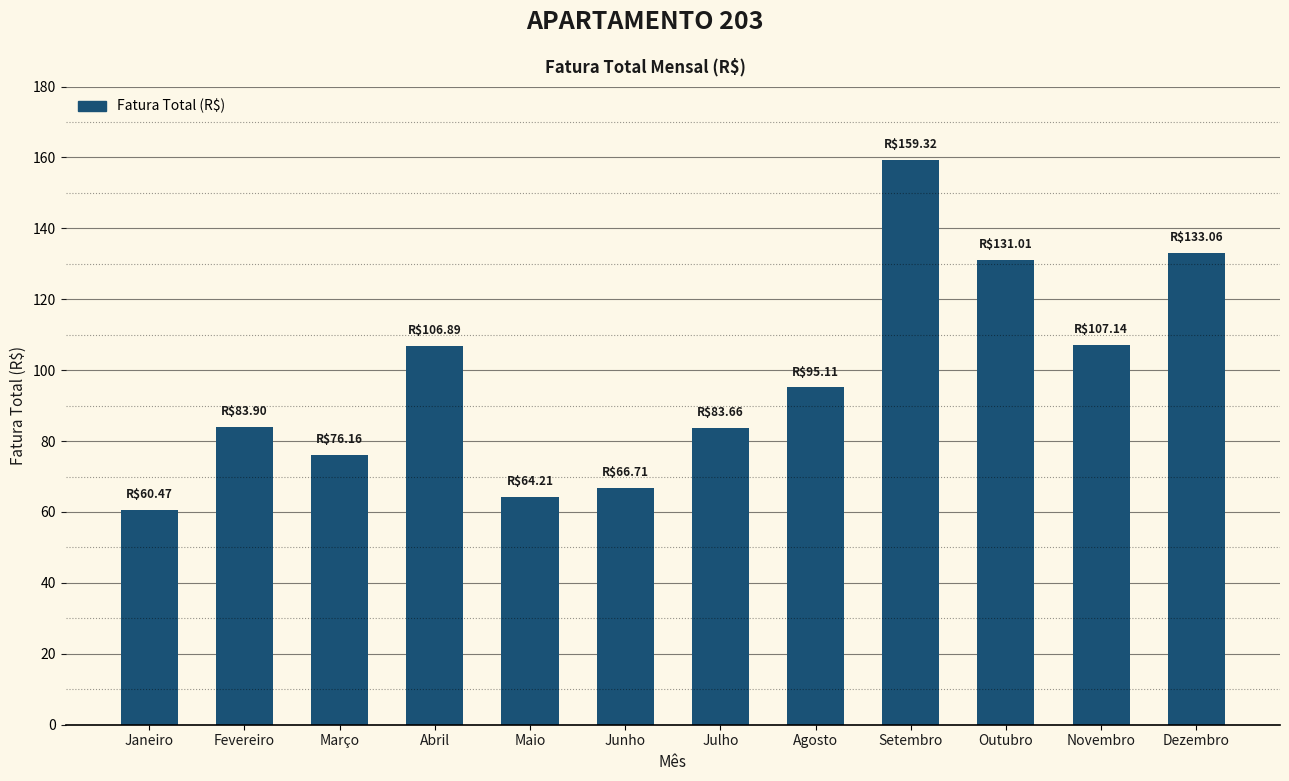

What is the difference between the values at Fevereiro and Março?

7.7